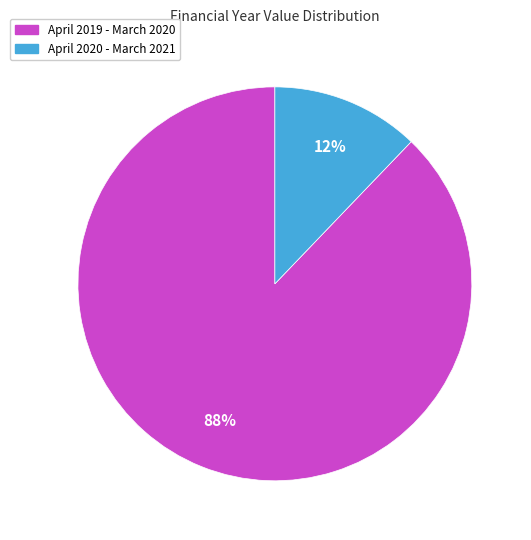

To the nearest percent, what is the average slice percentage?

50%